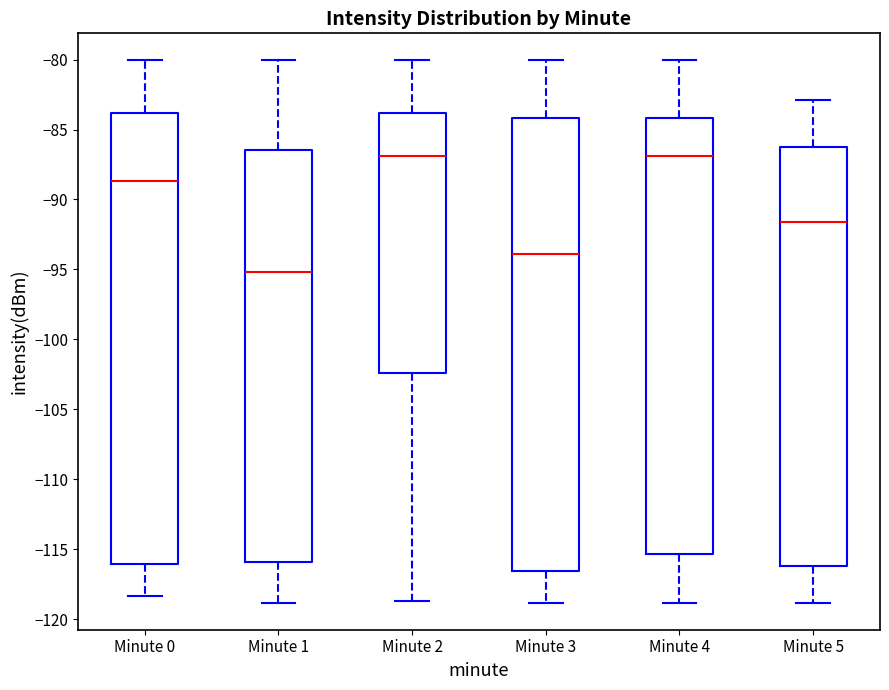

Reading left to right, transcribe this box plot: for each box, give where its median line is, the range the box spans, and where its two whiskers end, as read against the y-axis. The values are not printed on the chart, so give them approximately, as read against the axis.

Minute 0: median -88.5, box -116.0 to -84.0, whiskers -118.5 to -80.0
Minute 1: median -95.0, box -116.0 to -86.5, whiskers -119.0 to -80.0
Minute 2: median -87.0, box -102.5 to -84.0, whiskers -118.5 to -80.0
Minute 3: median -94.0, box -116.5 to -84.0, whiskers -119.0 to -80.0
Minute 4: median -87.0, box -115.5 to -84.0, whiskers -119.0 to -80.0
Minute 5: median -91.5, box -116.0 to -86.0, whiskers -119.0 to -83.0